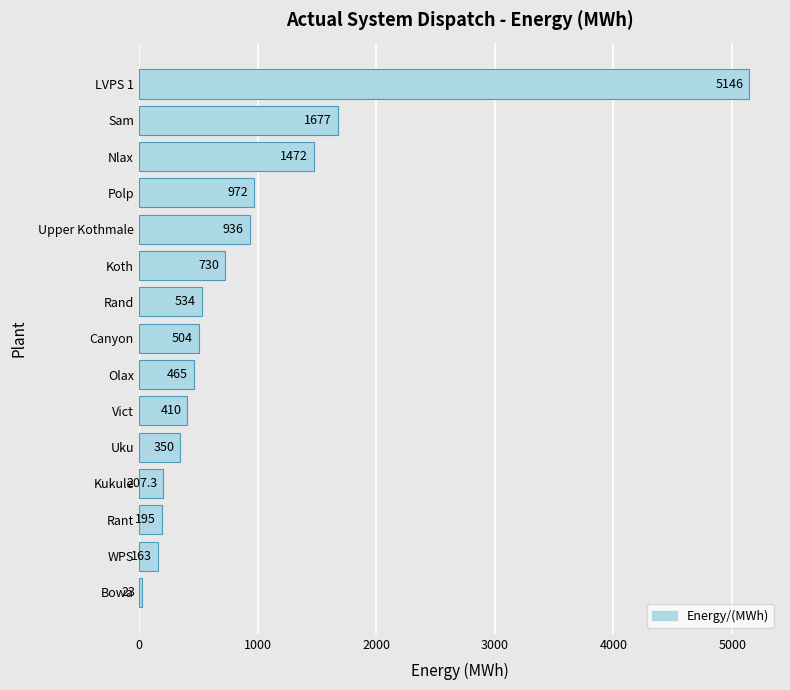

How many categories are shown in the chart?

15